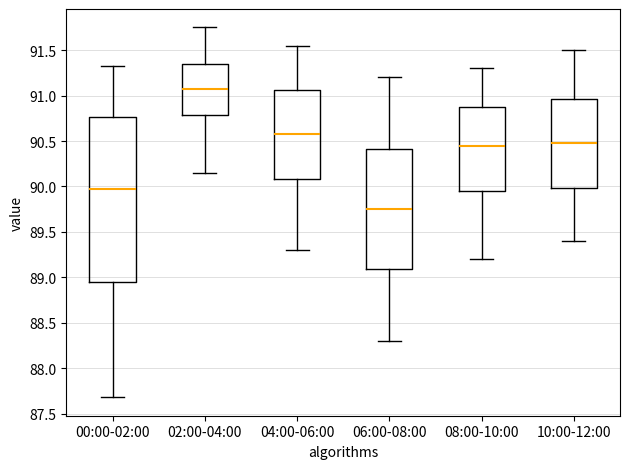

Which box is the tallest, from its lower edge to its upper edge?

00:00-02:00